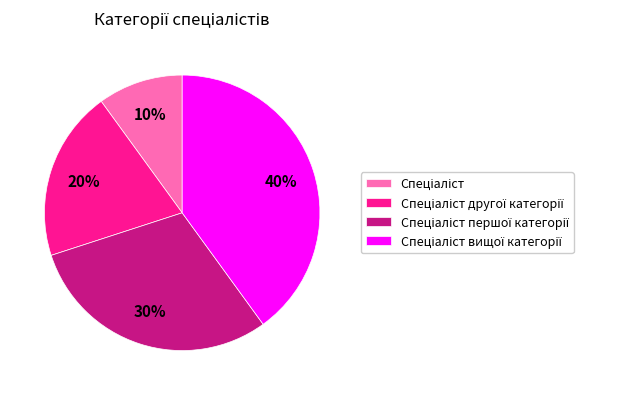

To the nearest percent, what is the average slice percentage?

25%